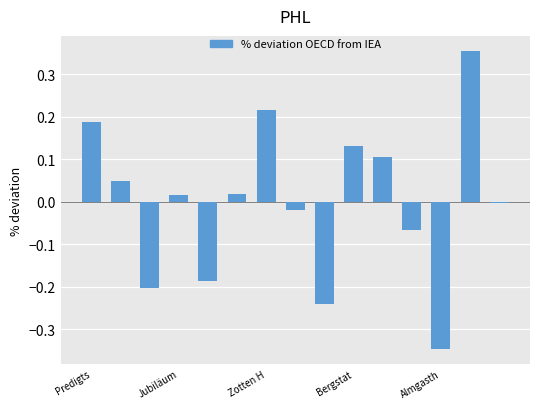

Does the chart contain stacked bars?

No